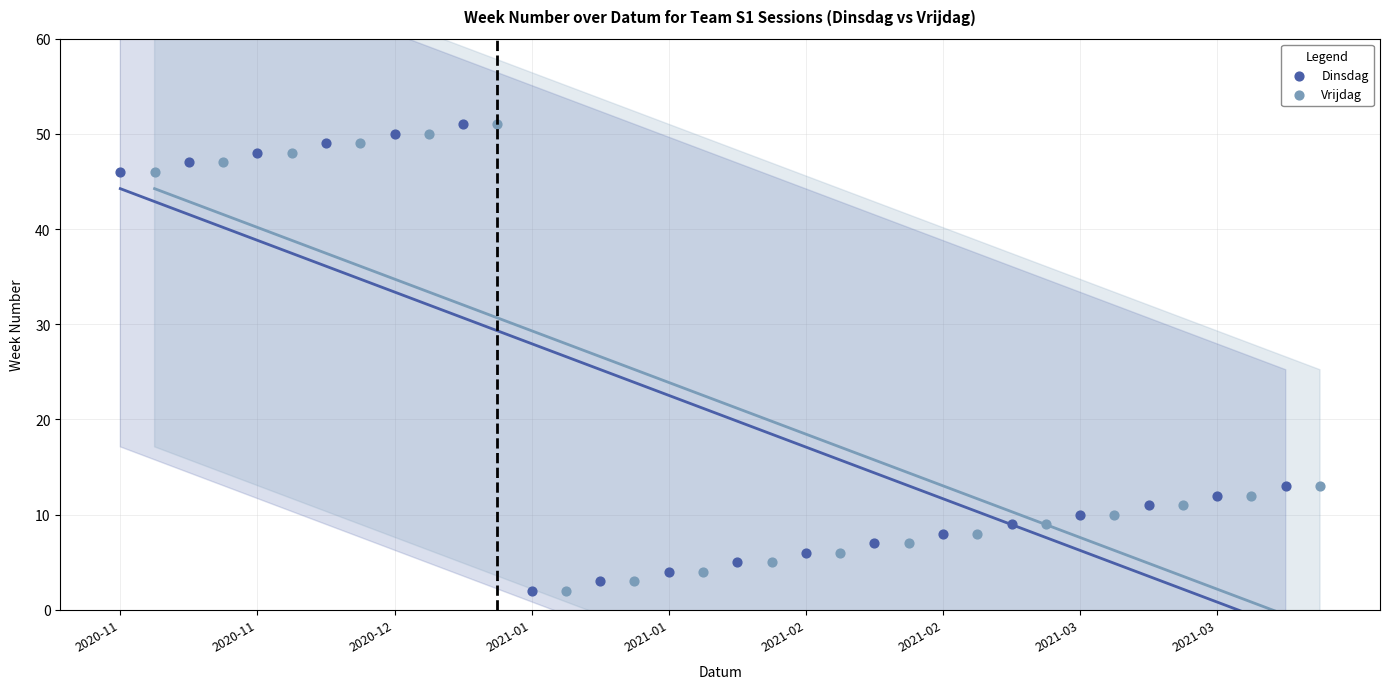

What are all the series names shown in the legend?

Dinsdag, Vrijdag